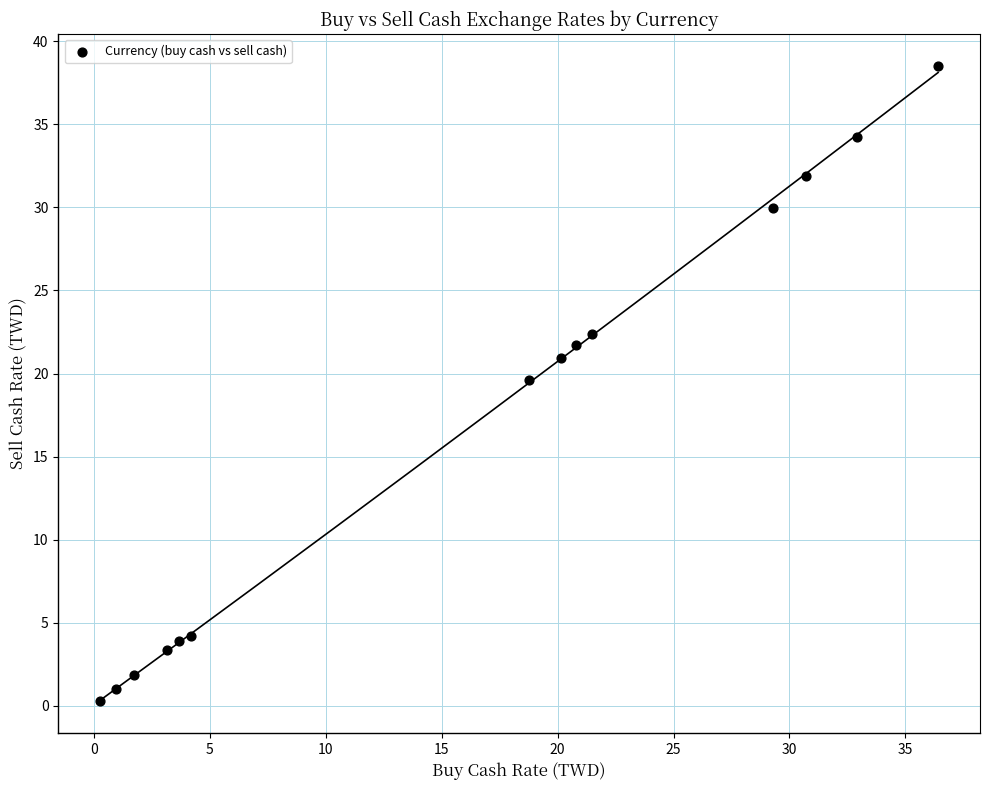

What Y value in the scatter plot is closest to 19?

19.6